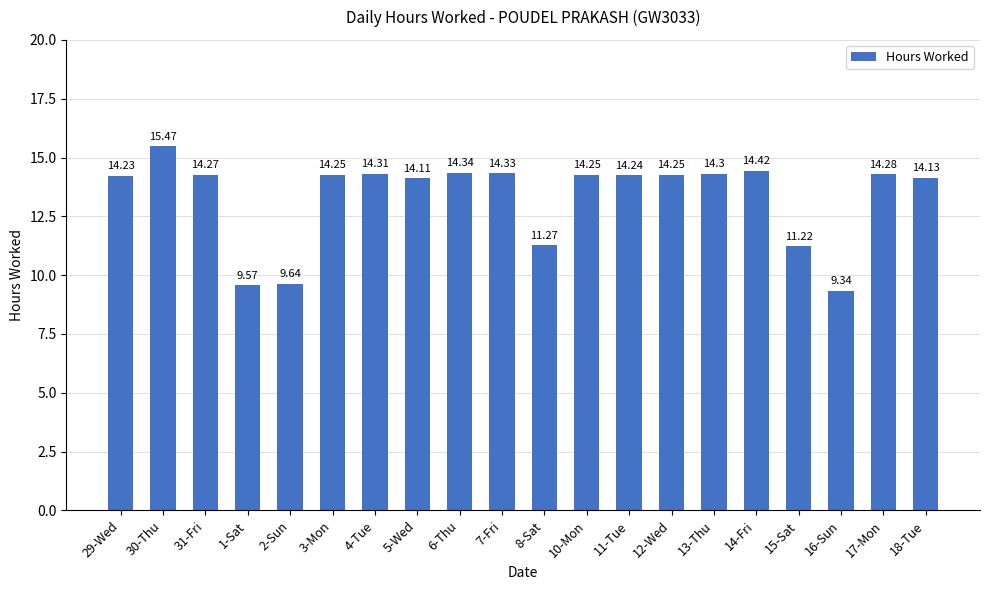

What is the average value?

13.3